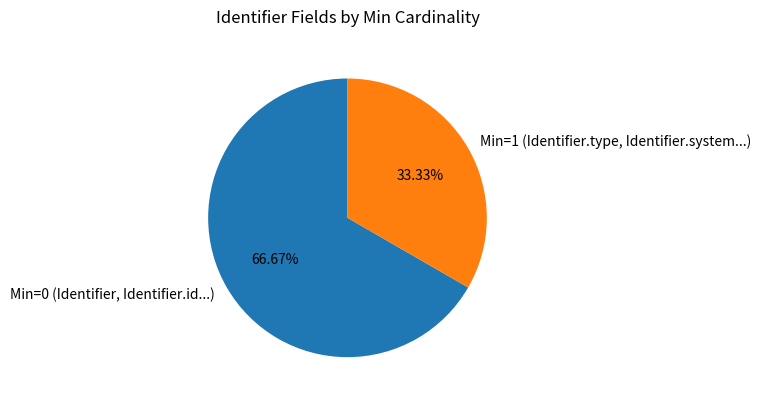

How many segments does this pie chart have?

2